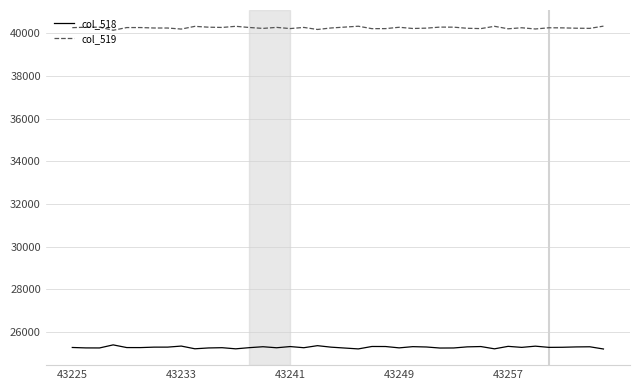

List the series in order of their peak value, highest first.

col_519, col_518